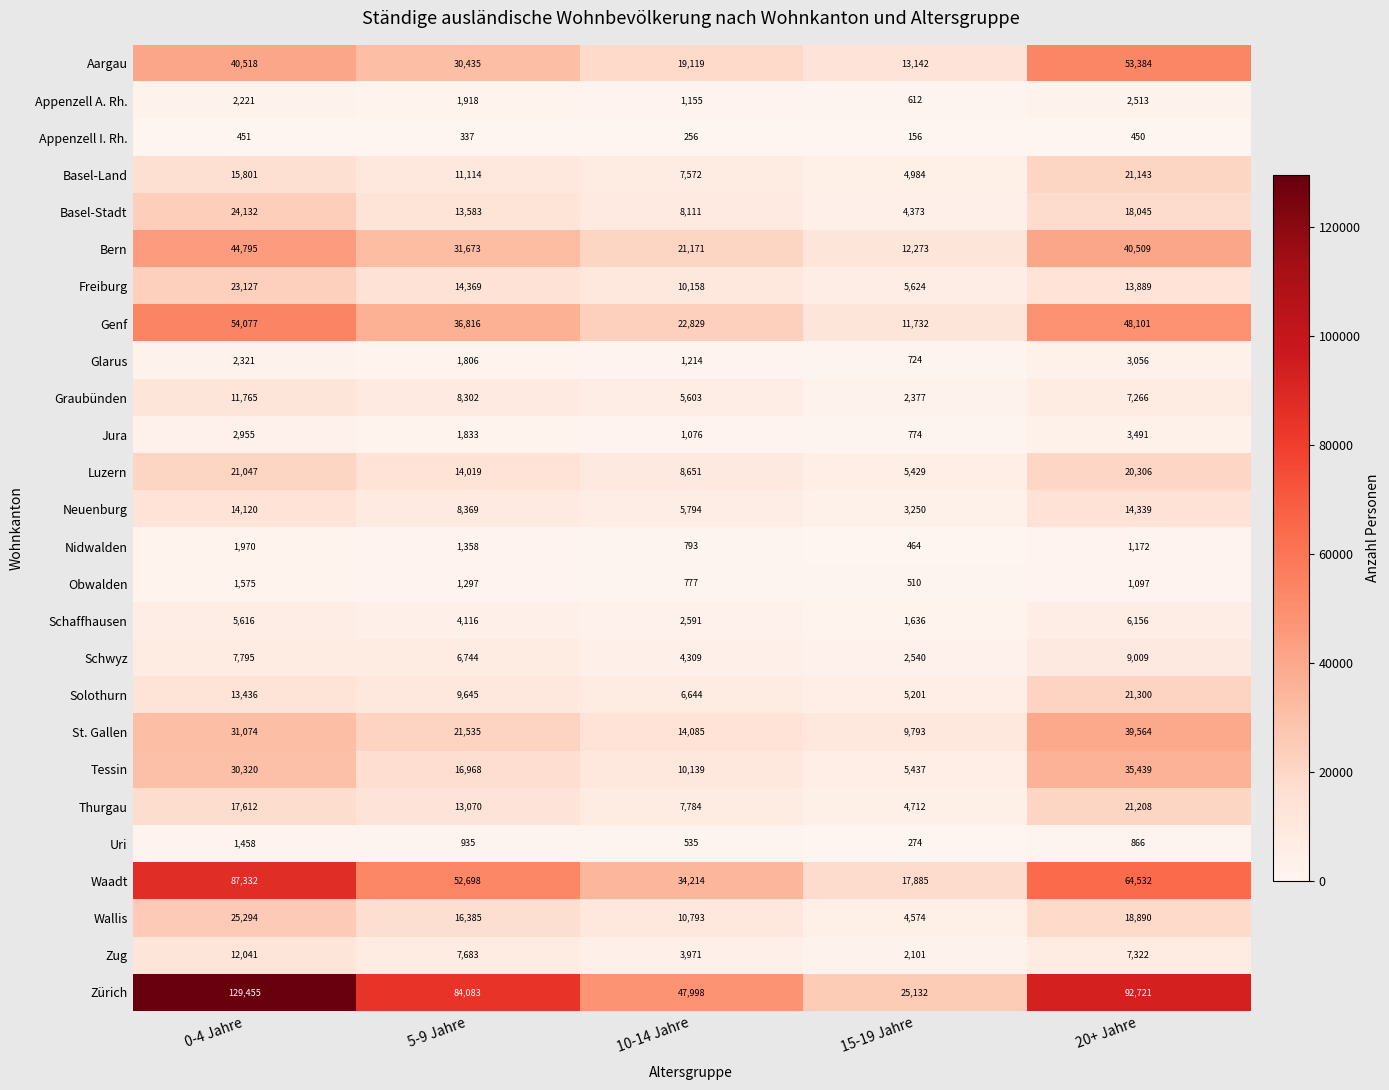

What is the smallest value displayed?

156